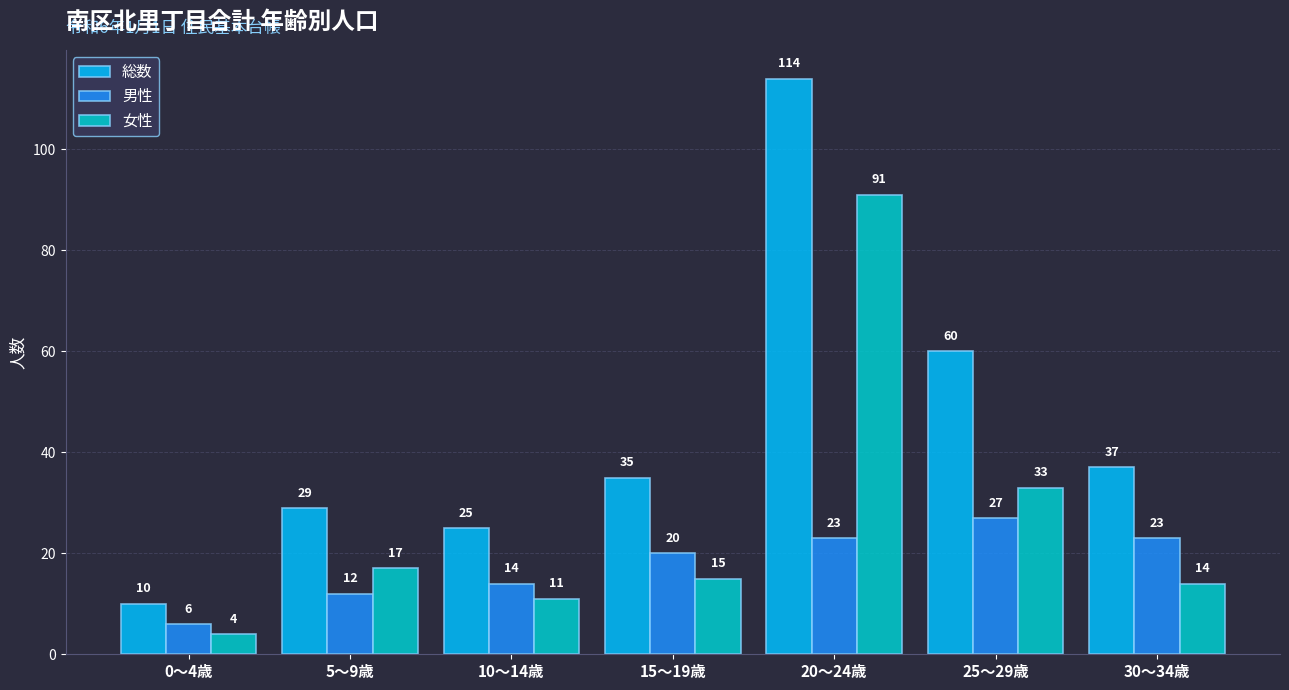

How many bars are there in total?

21